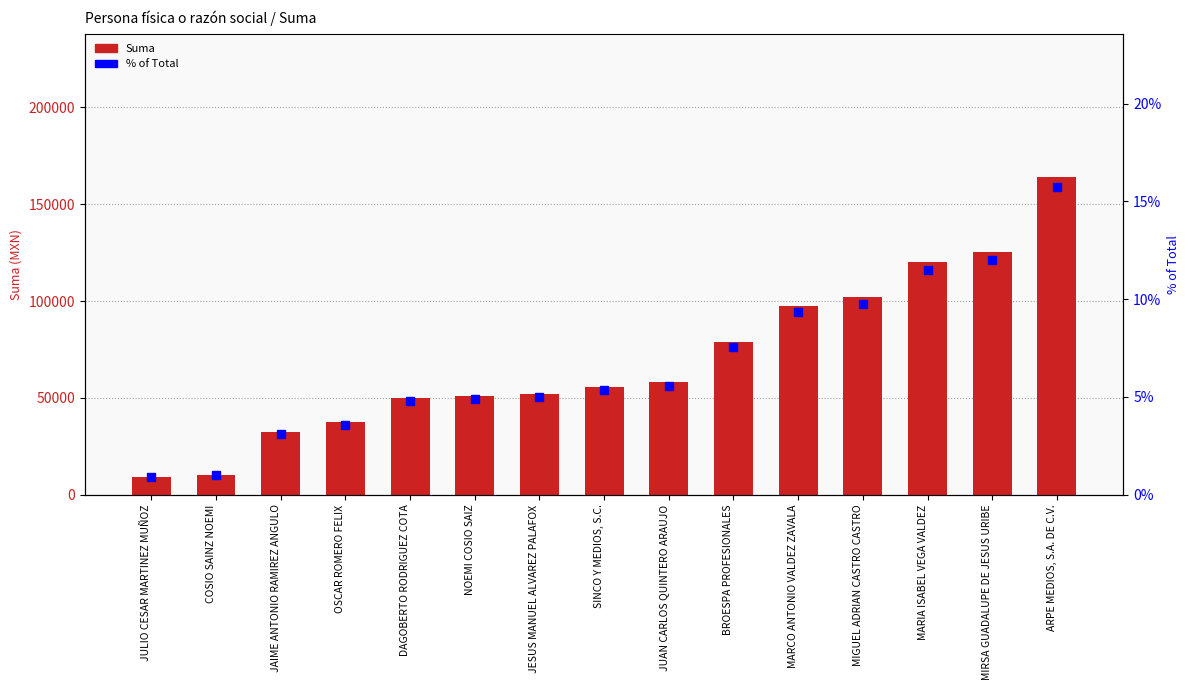

Between COSIO SAINZ NOEMI and OSCAR ROMERO FELIX, which is larger?

OSCAR ROMERO FELIX